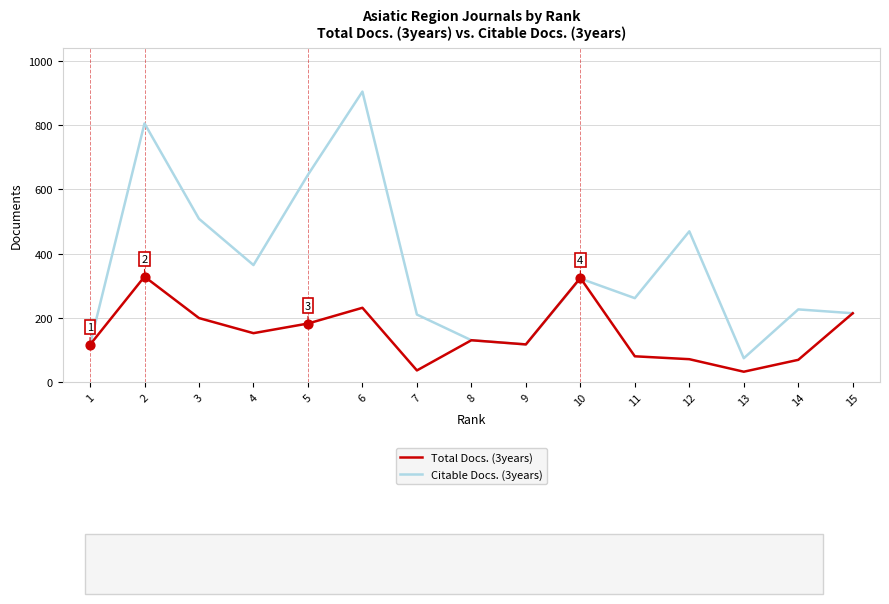

At how many categories does at least one series exceed 702?

2